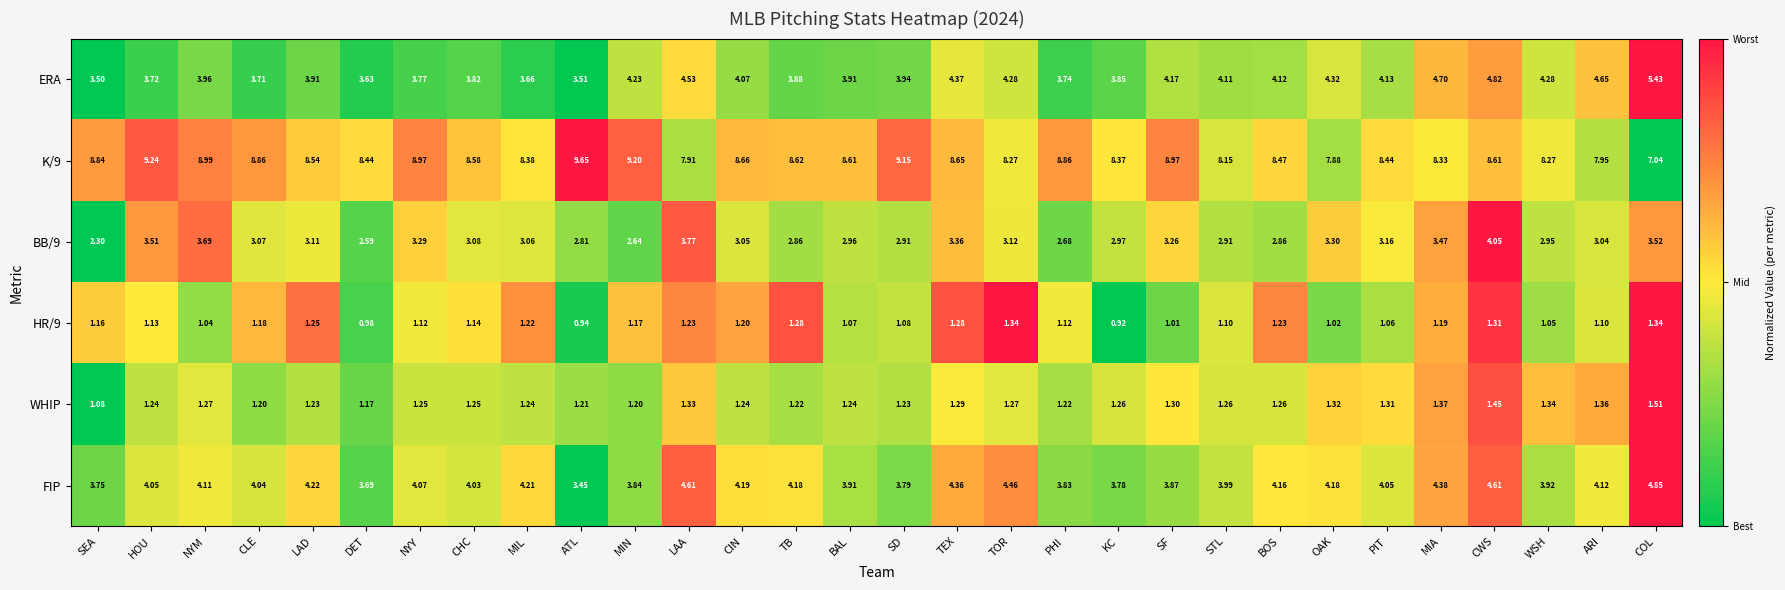

Which category has the highest value in the K/9 series?

ATL